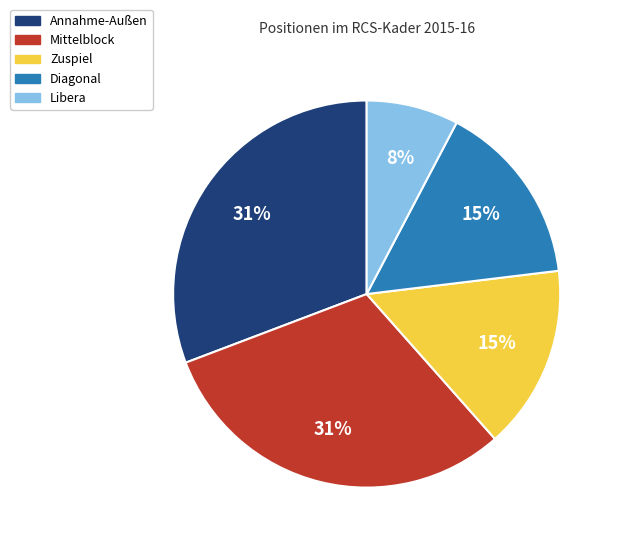

Which slice is the smallest?

Libera